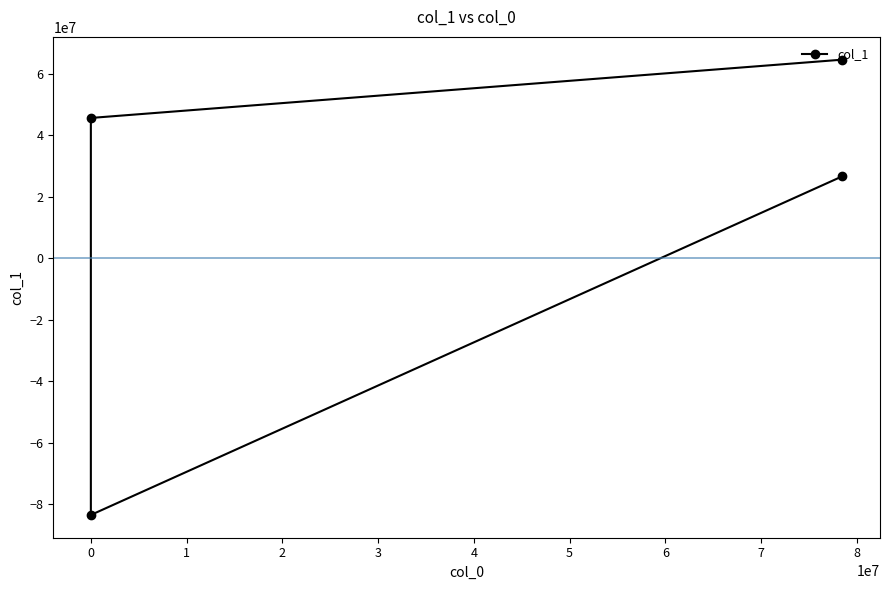

How many positive values are there?

3